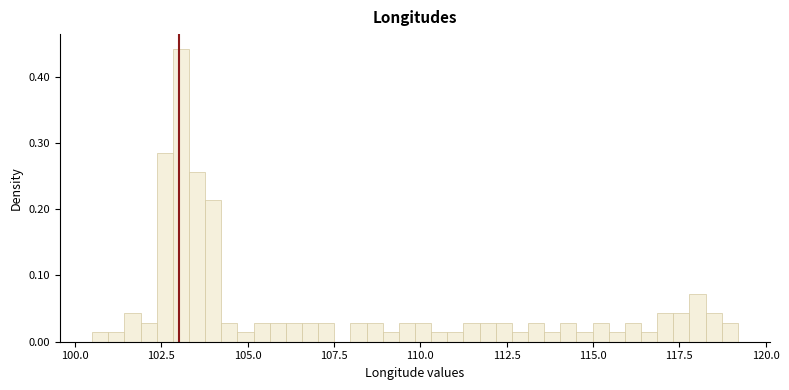

Around what value on the x-axis is the tallest bar? Give the approximate position of its centre, as read against the axis.

103.0